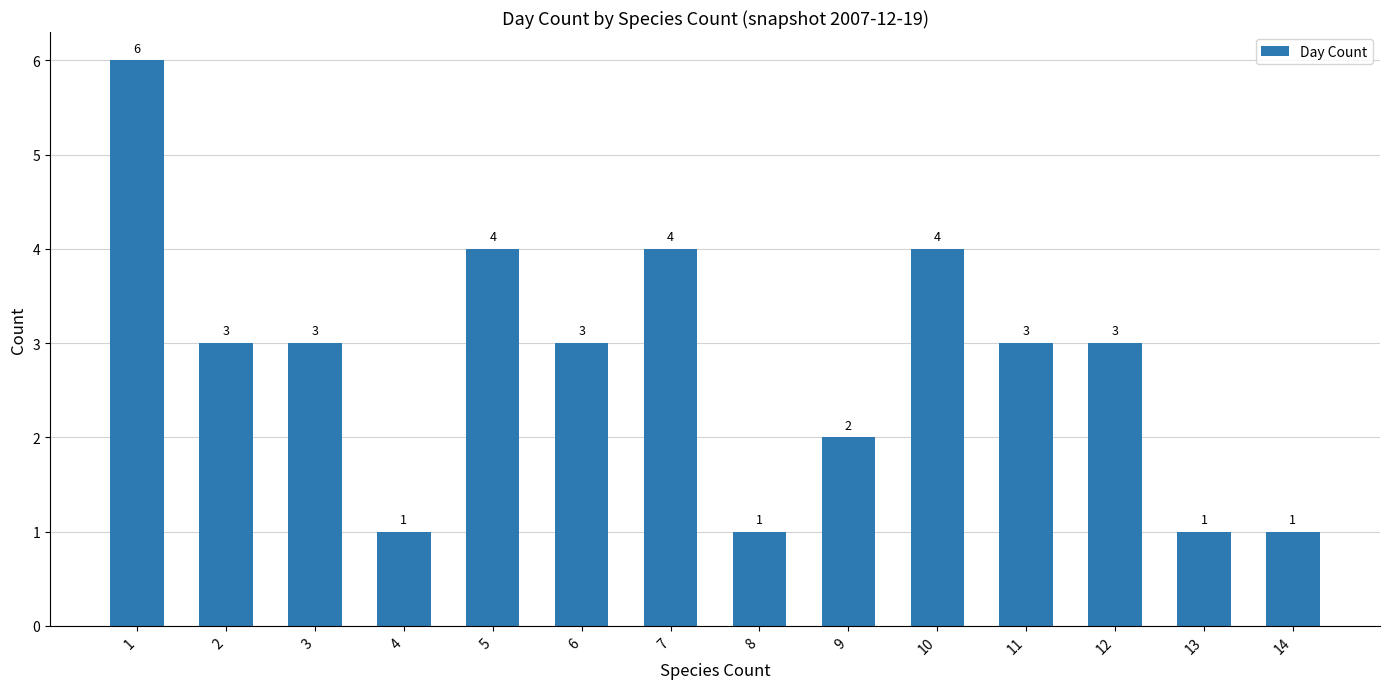

Which label corresponds to the largest value in the chart?

1